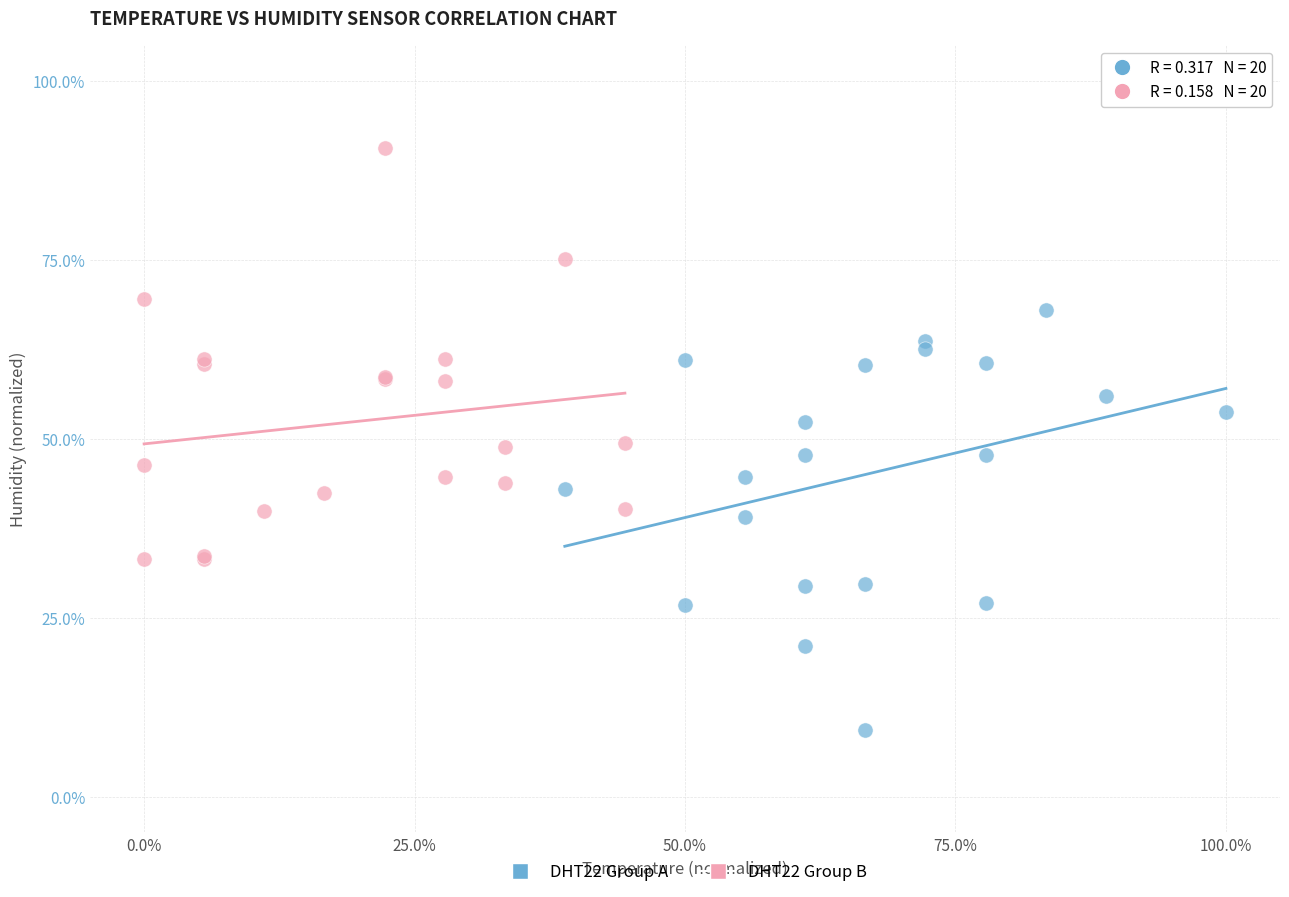

Which series reaches the maximum Y coordinate?

DHT22 Group B